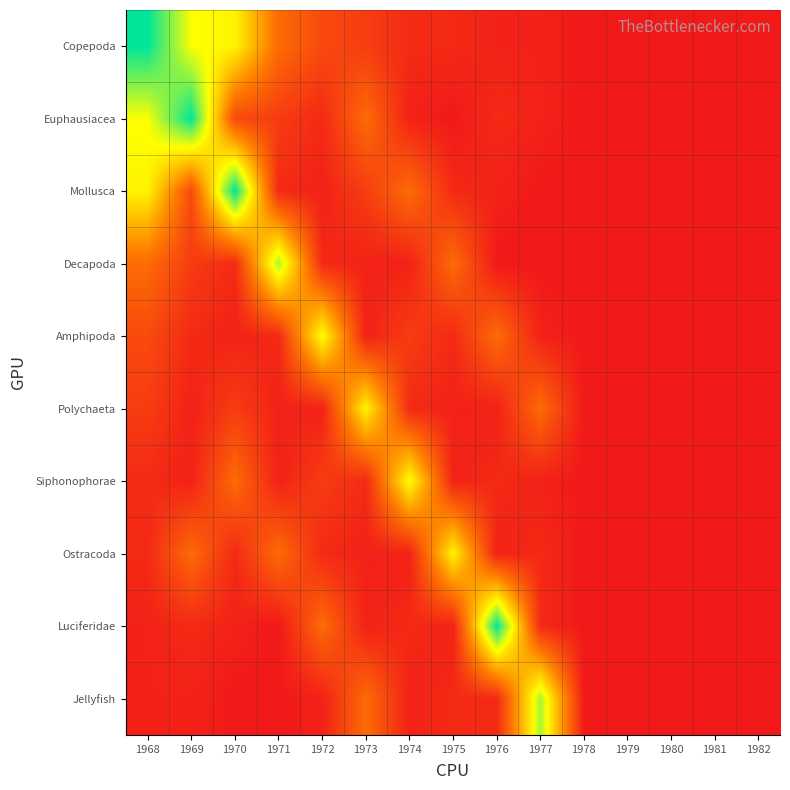

At 1974, list the series in order from smallest to largest.

Euphausiacea, Decapoda, Ostracoda, Jellyfish, Copepoda, Polychaeta, Luciferidae, Amphipoda, Mollusca, Siphonophorae